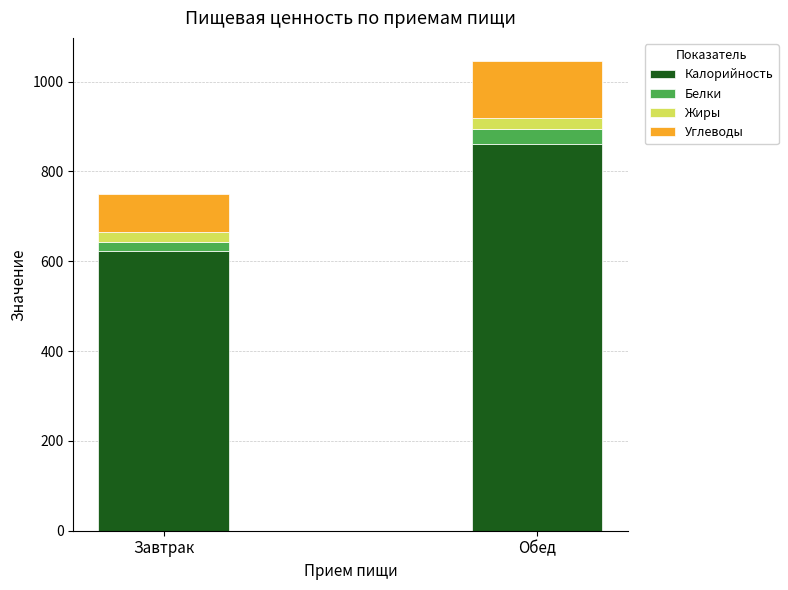

What are all the series names shown in the legend?

Калорийность, Белки, Жиры, Углеводы